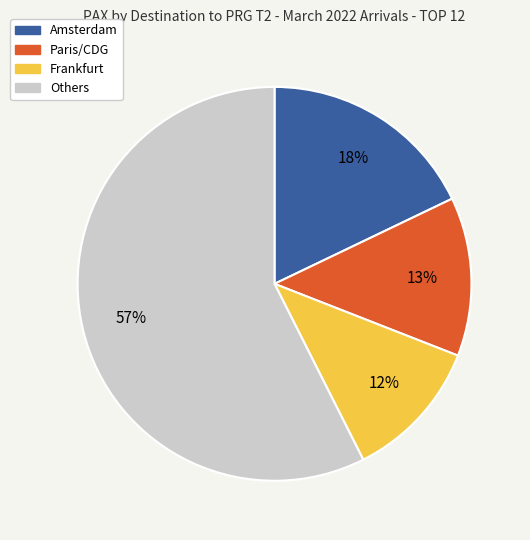

To the nearest percent, what is the average slice percentage?

25%